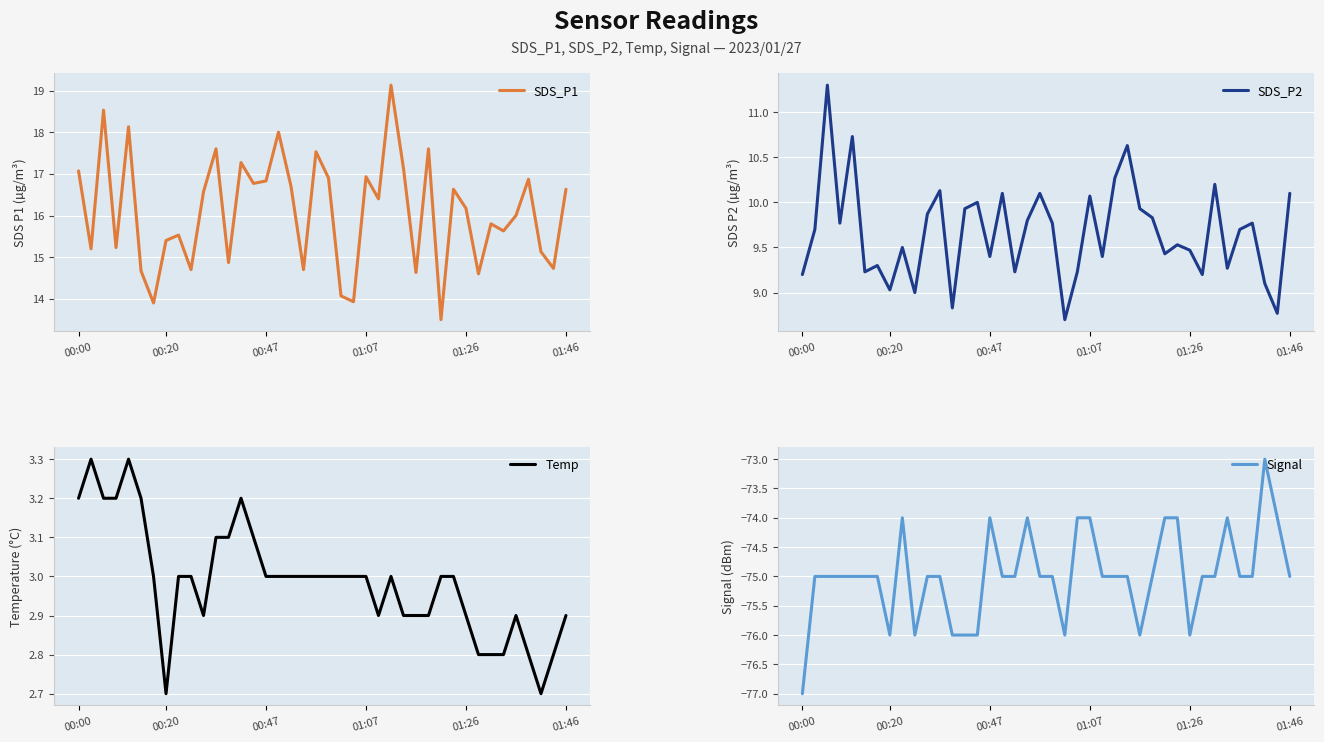

What is the lowest value of the SDS_P1 series?

13.5